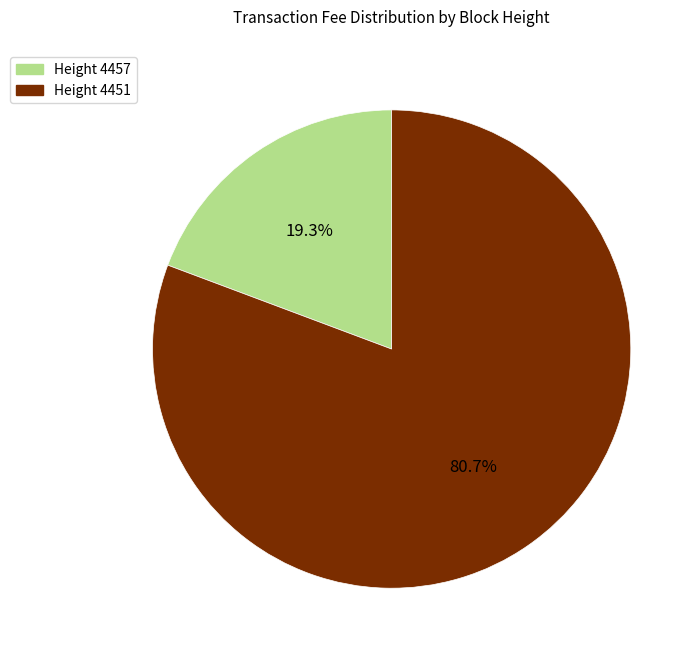

What portion of the pie excludes Height 4451?

19.3%